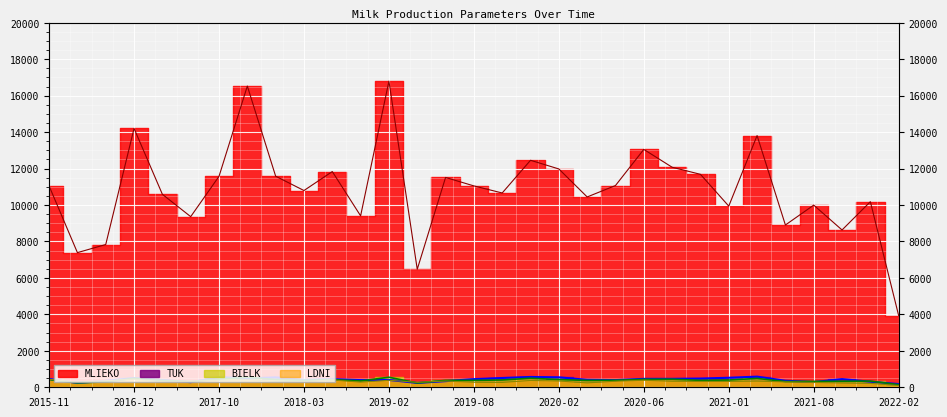

The BIELK series shows 433.6 at 2020-06. True or false?

True